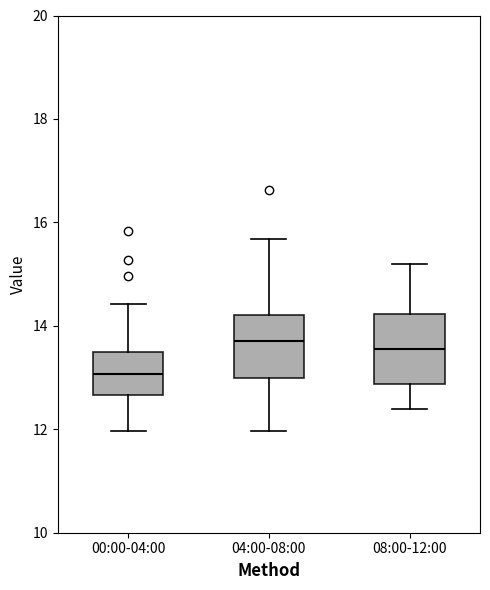

Reading left to right, transcribe this box plot: for each box, give where its median line is, the range the box spans, and where its two whiskers end, as read against the y-axis. The values are not printed on the chart, so give them approximately, as read against the axis.

00:00-04:00: median 13.0, box 12.6 to 13.6, whiskers 12.0 to 14.4
04:00-08:00: median 13.8, box 13.0 to 14.2, whiskers 12.0 to 15.6
08:00-12:00: median 13.6, box 12.8 to 14.2, whiskers 12.4 to 15.2